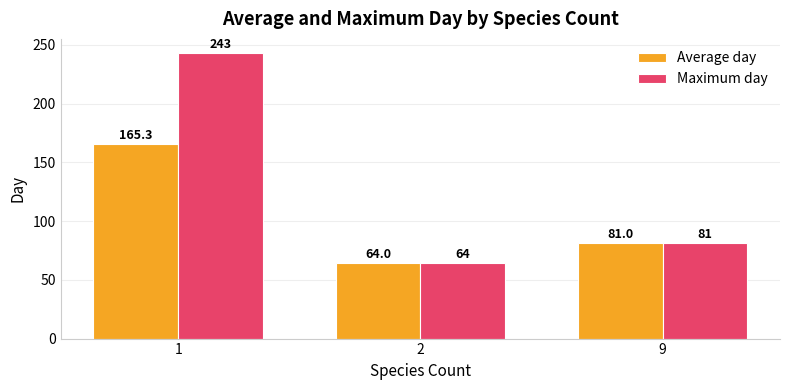

Which series has the largest range (max minus min)?

Maximum day